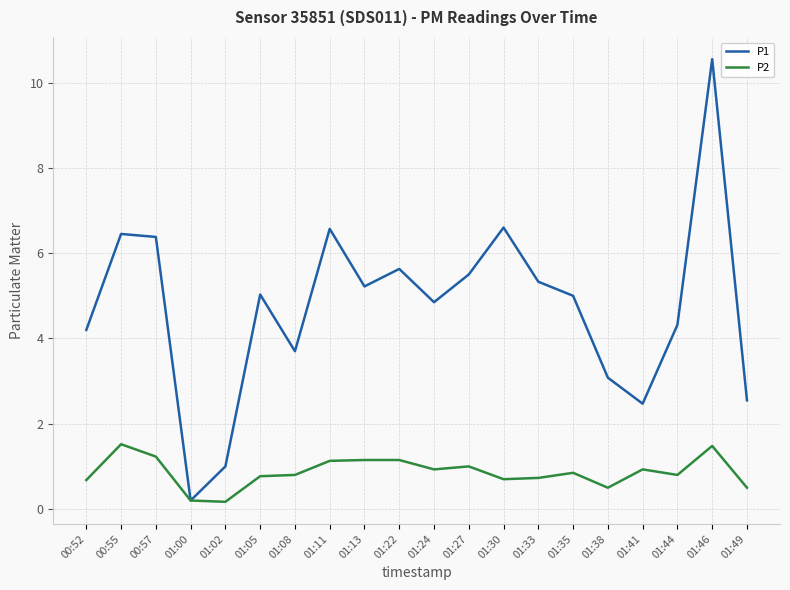

List the series in order of their overall mean, highest first.

P1, P2